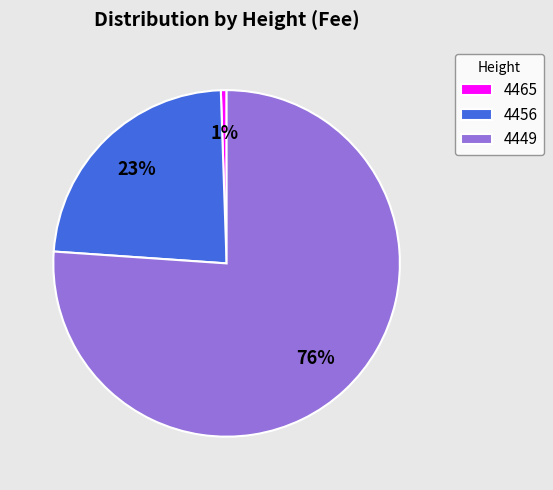

What percentage is the 4449 slice, to the nearest percent?

76%